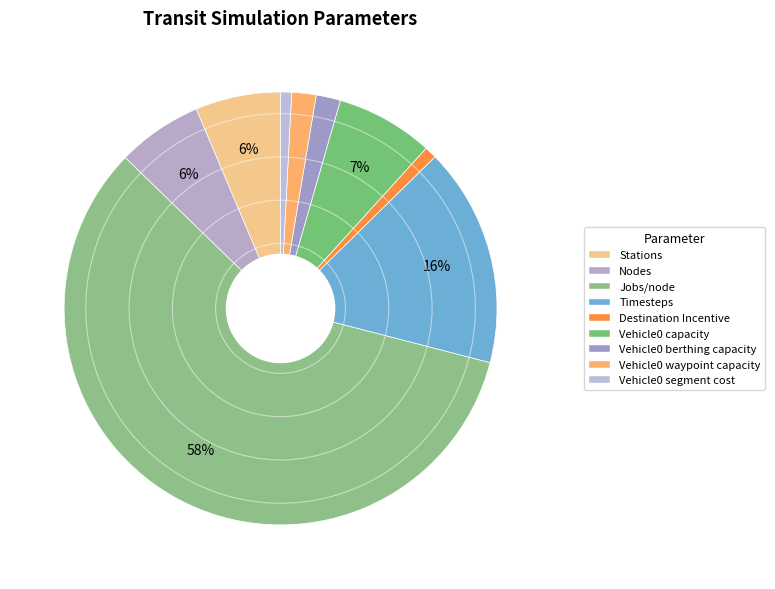

To the nearest percent, what percentage of the pie is Timesteps?

16%